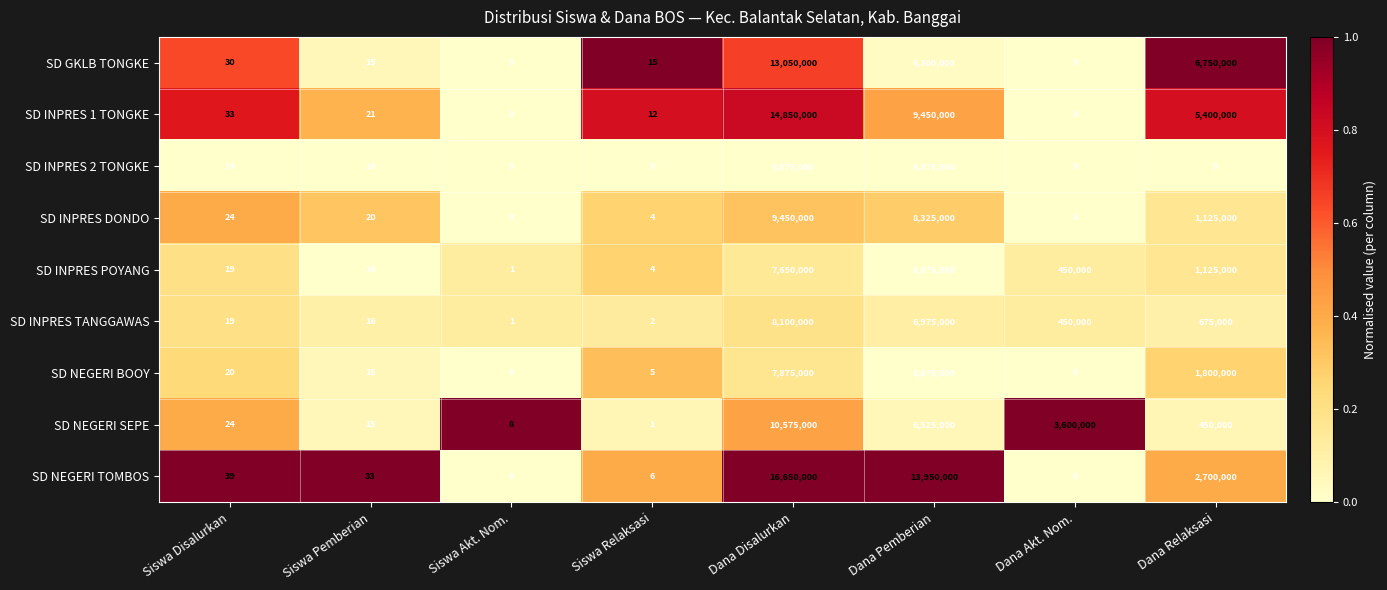

What is the sum of all SD INPRES TANGGAWAS values?

16200038